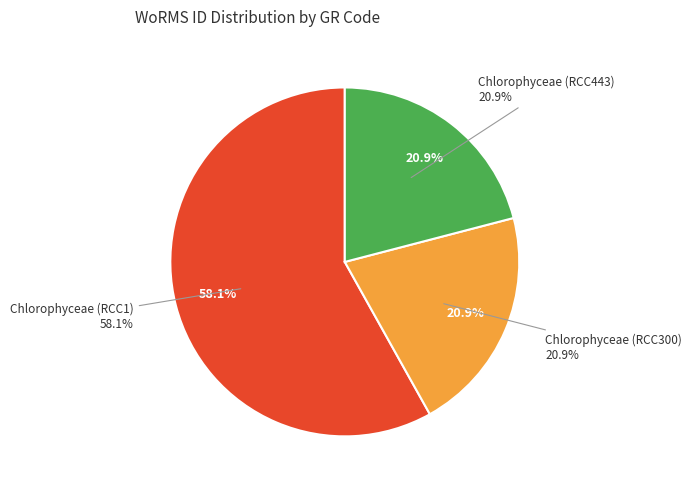

What portion of the pie excludes Chlorophyceae (RCC1)?

41.9%